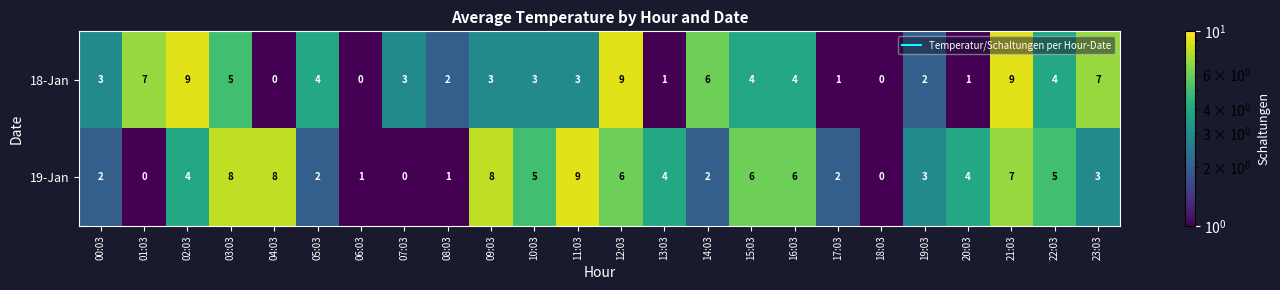

Count the 18-Jan values in the range 2 to 6.

13